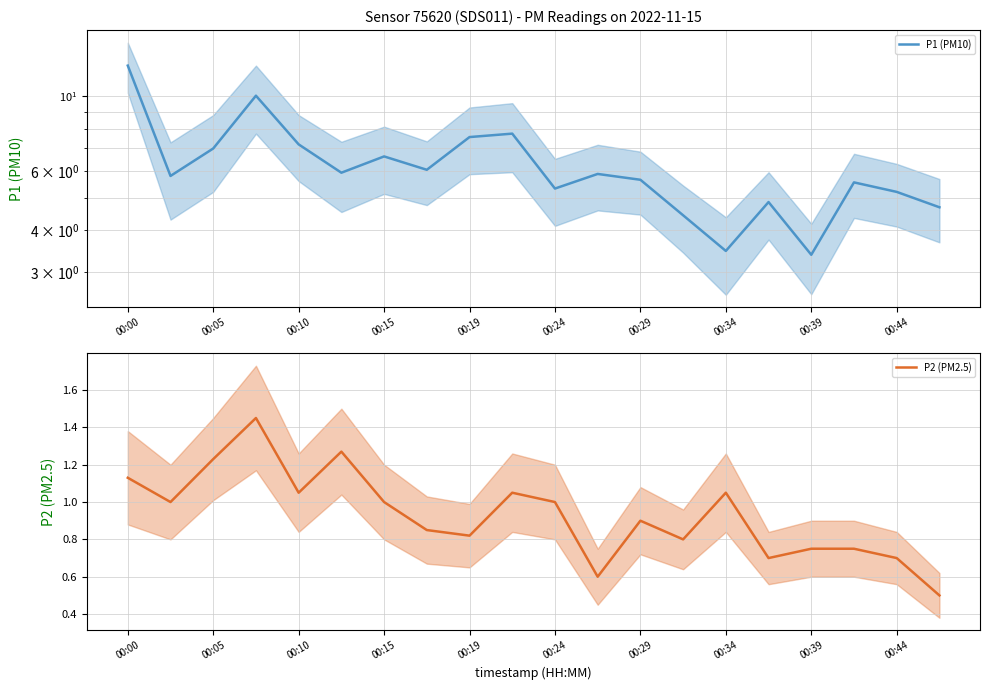

True or false: P2 (PM2.5) has a value of 1.9 at 00:00.

False